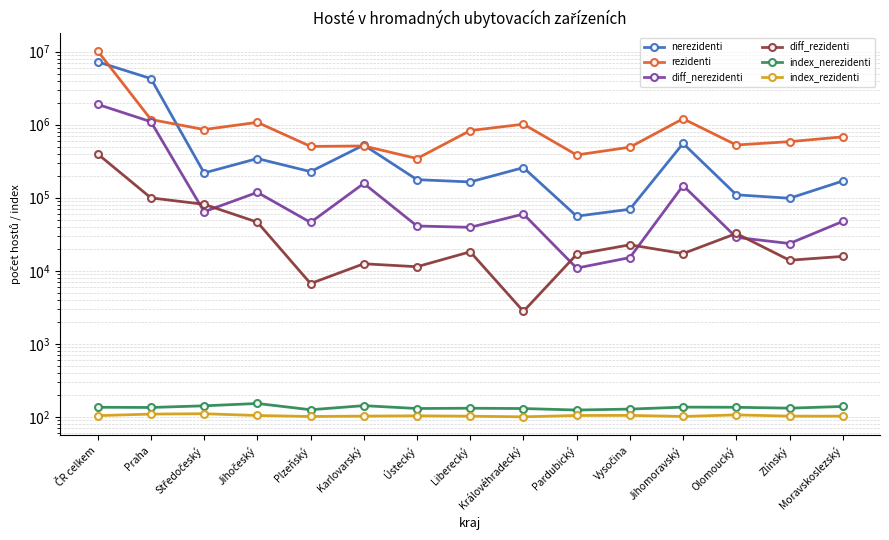

What position from the right is Ústecký?

9